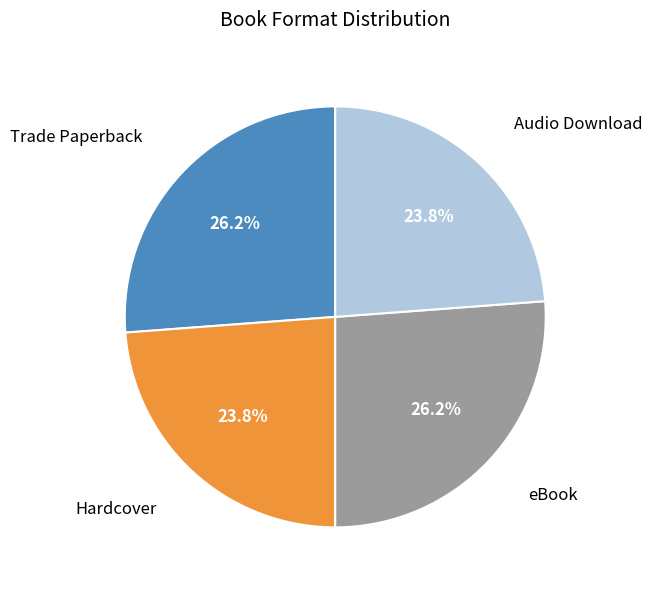

What is the total percentage of Audio Download and Hardcover?

47.6%